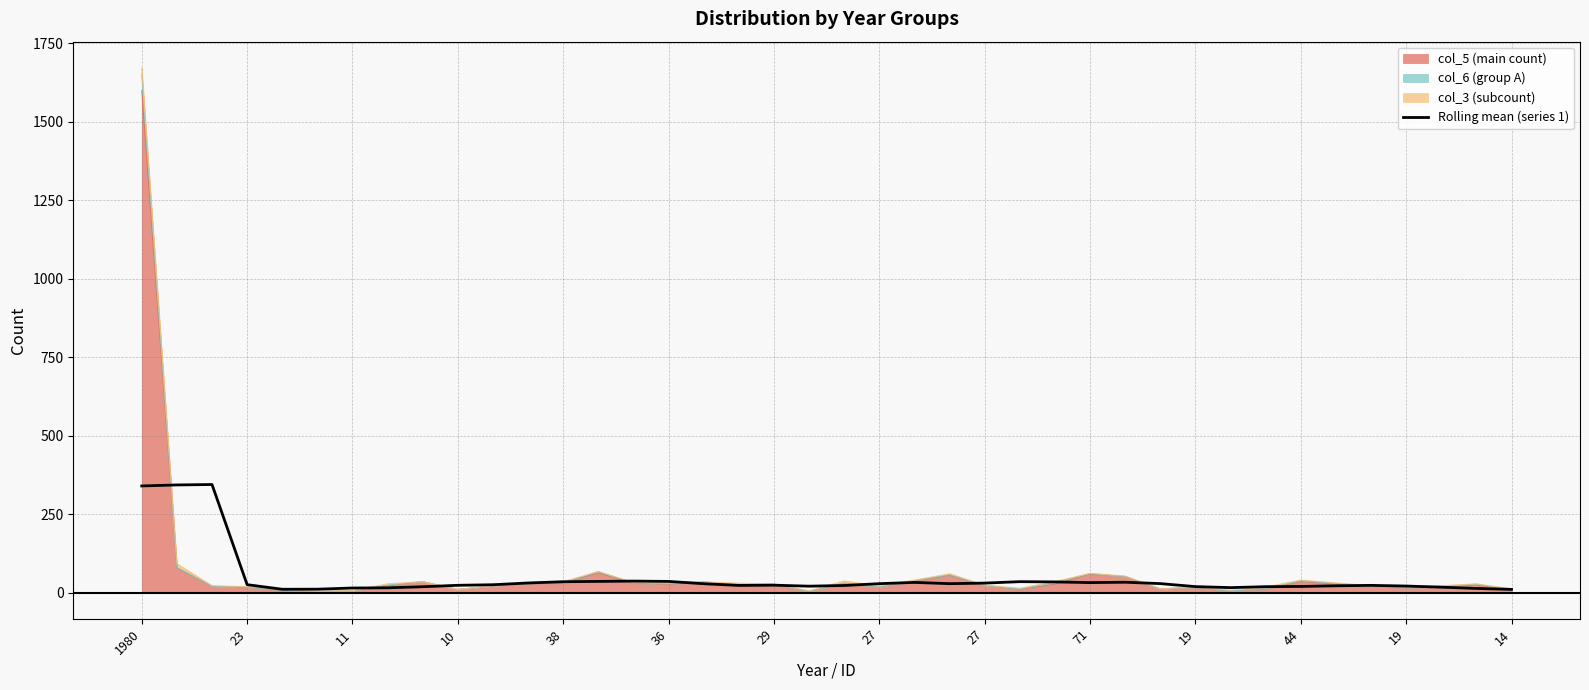

What is the difference between the values at 14 and 19?

11.6